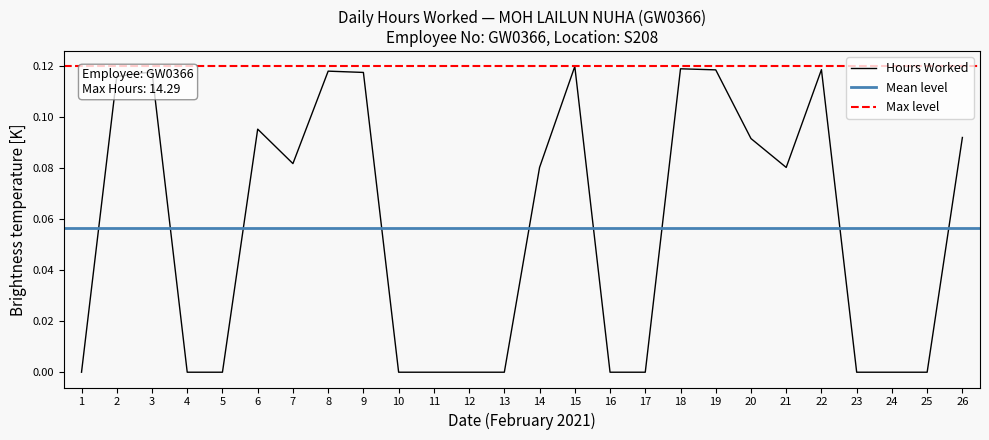

What is the sum of all values?

1.5